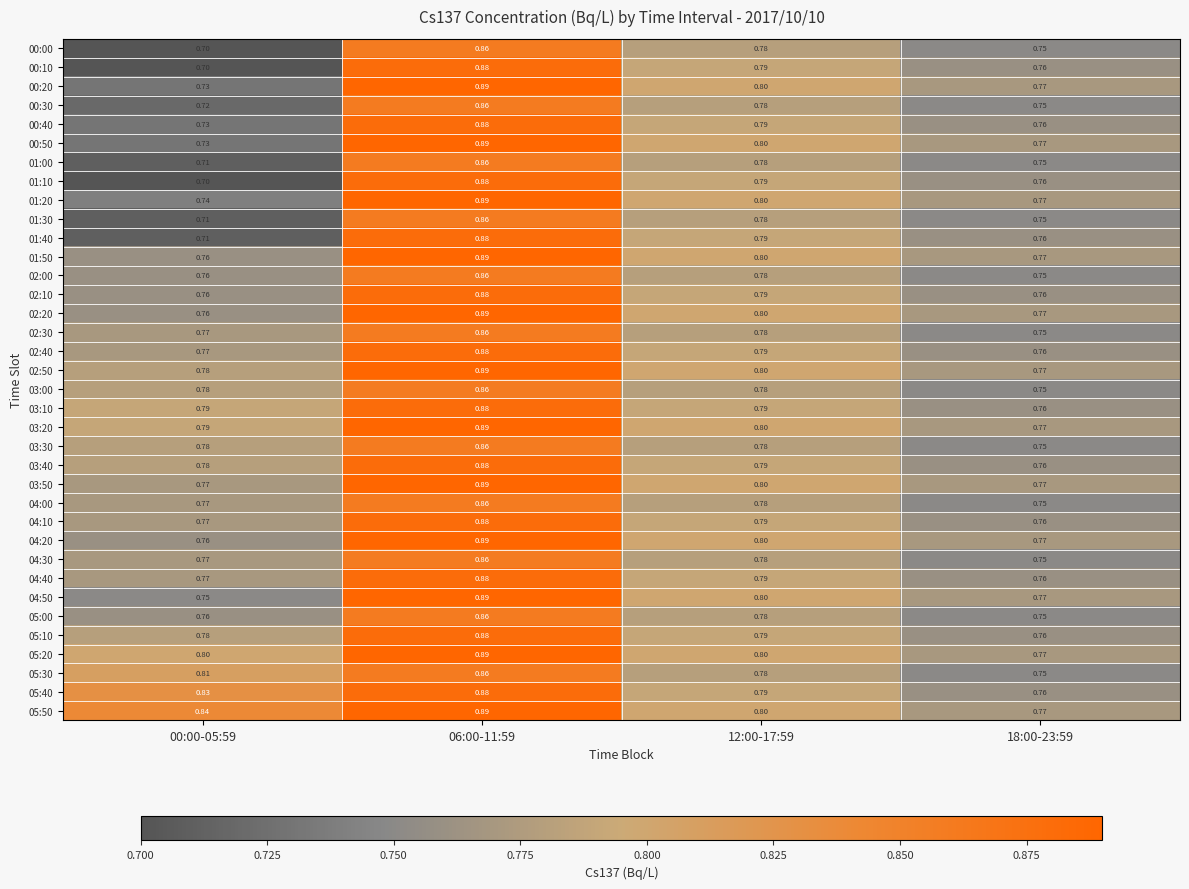

How many data points does each series have?

4